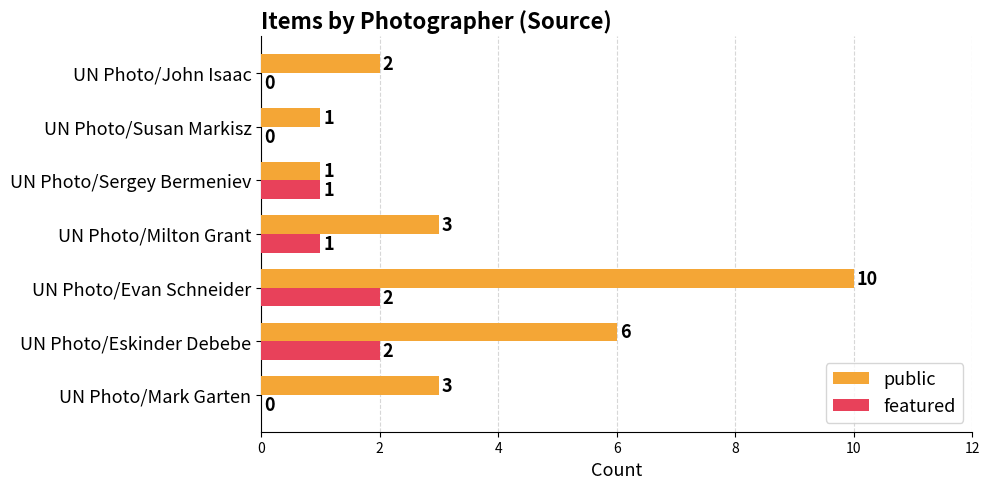

Which series has the largest total across all categories?

public